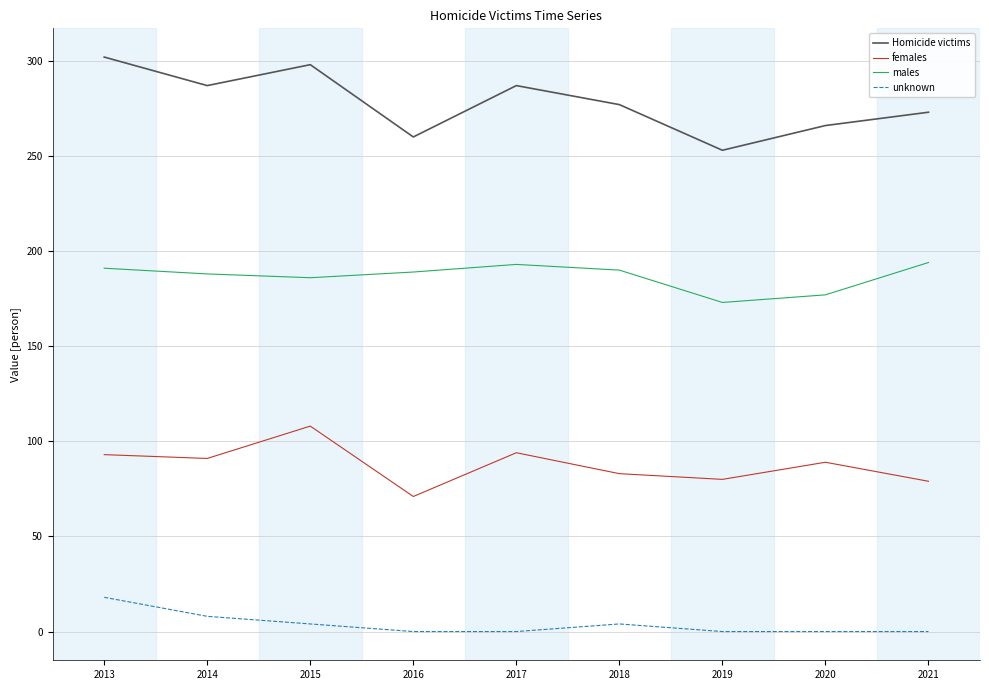

Count the Homicide victims values in the range 266 to 287.

5